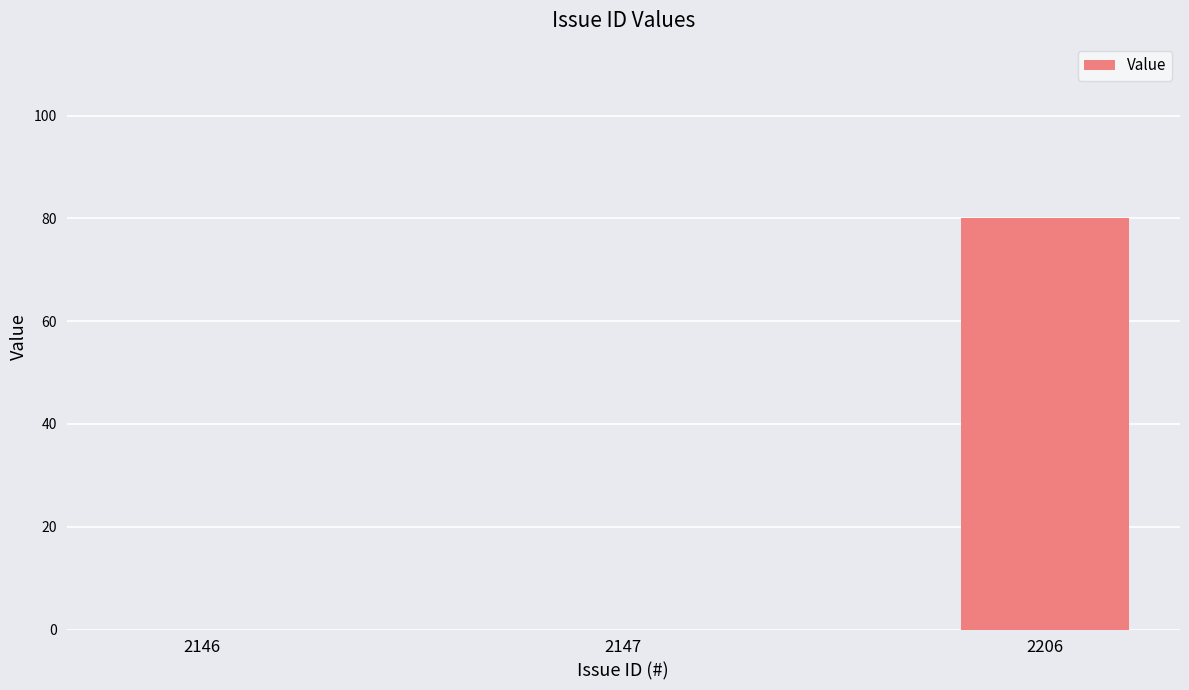

What is the change in value from 2147 to 2206?

+80